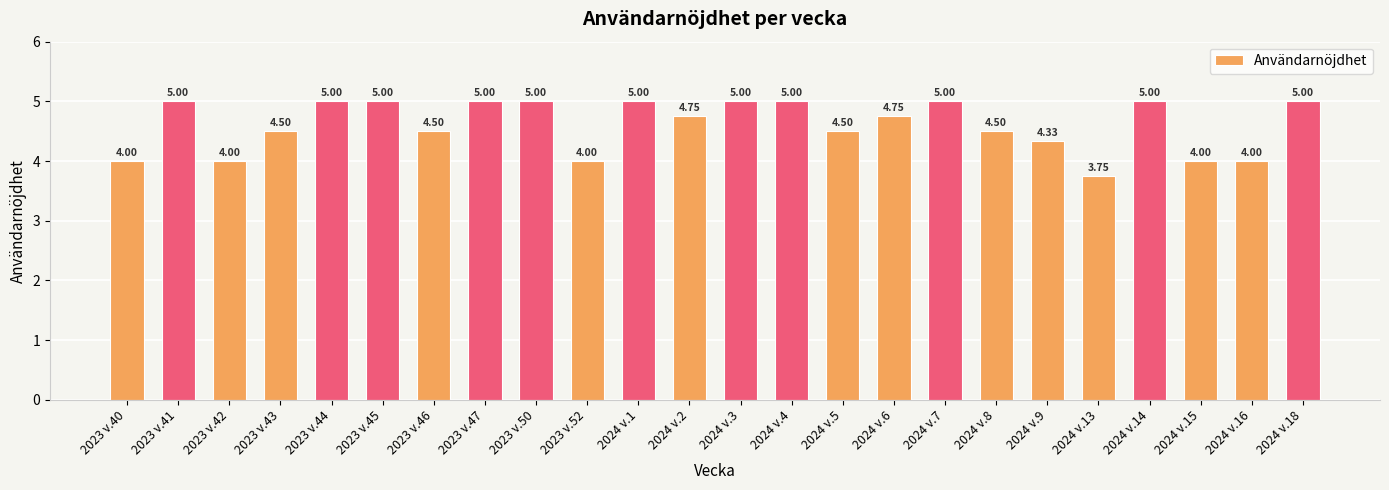

What is the difference between the maximum and second lowest values?

1.0